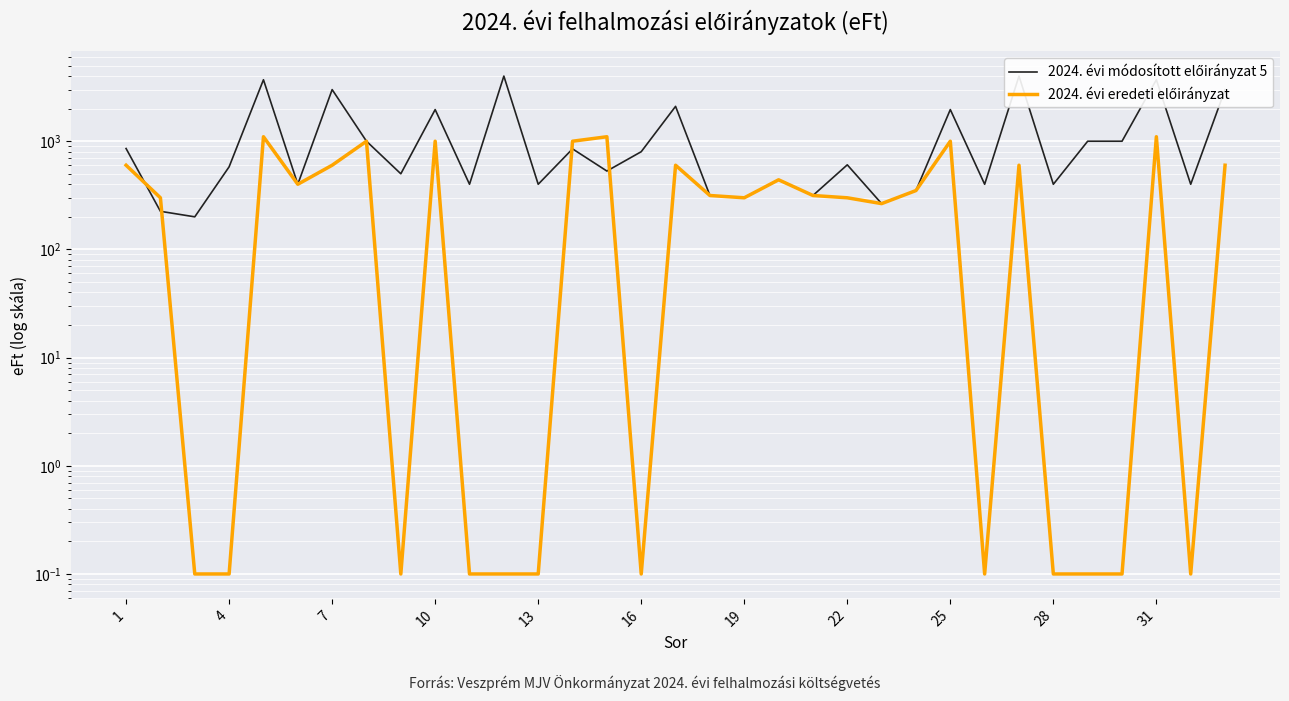

Rank the series by their average value, from highest to lowest.

2024. évi módosított előirányzat 5, 2024. évi eredeti előirányzat